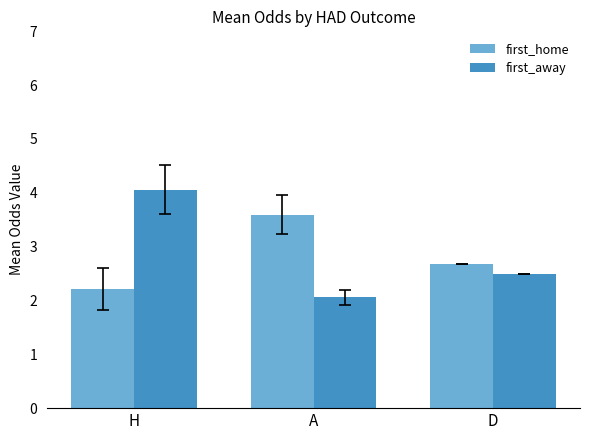

How many bars are there in total?

6